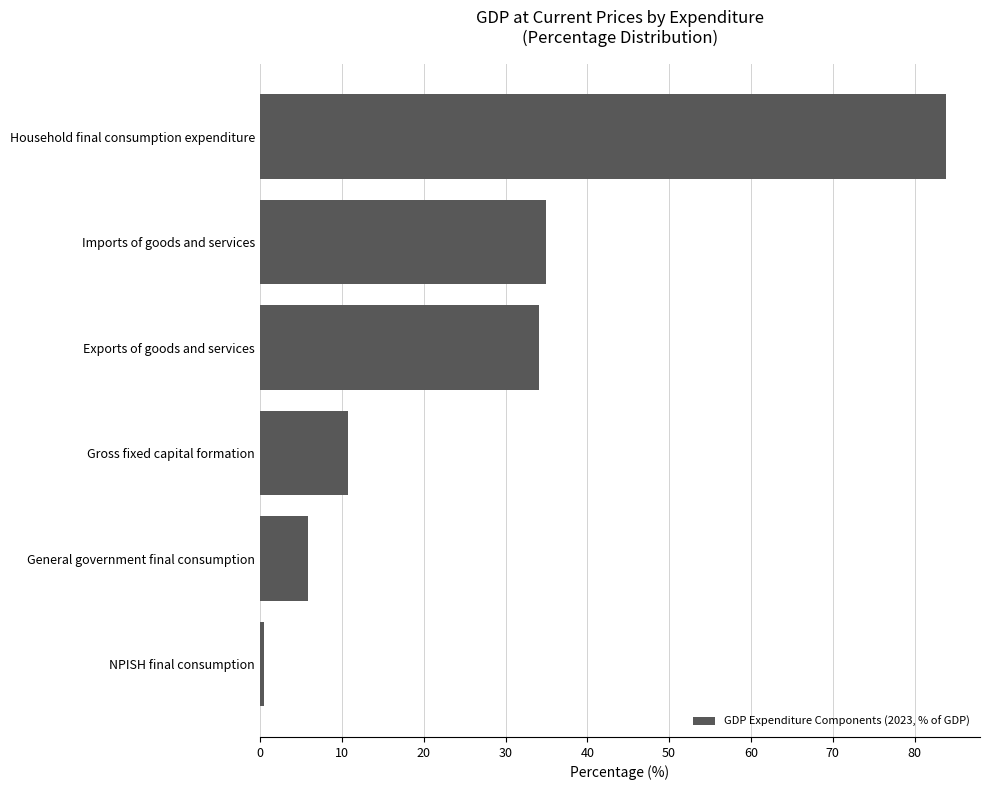

What is the sum of all values?

169.8